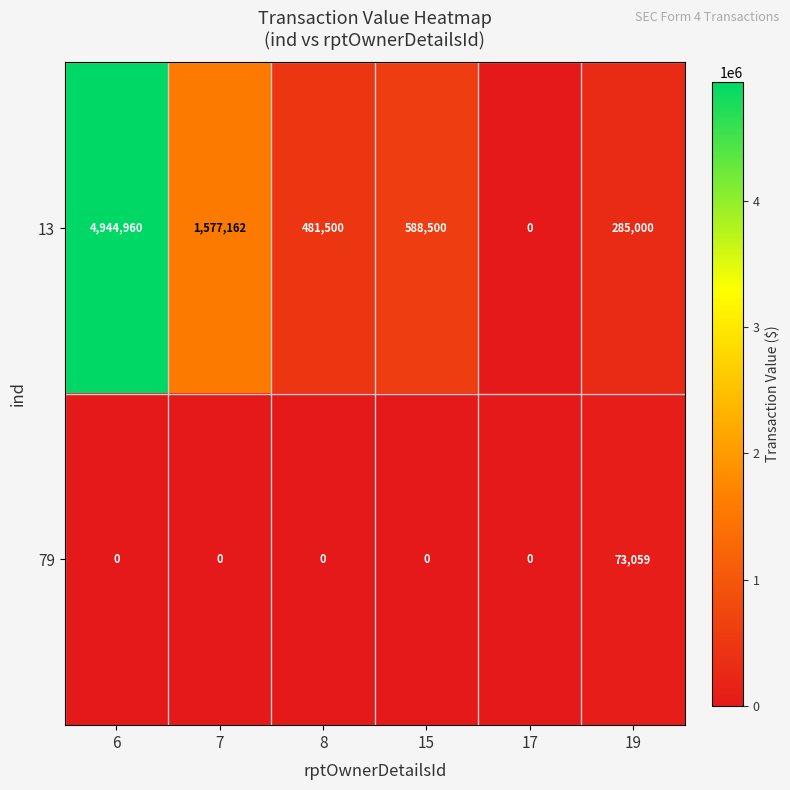

How many data points does each series have?

6